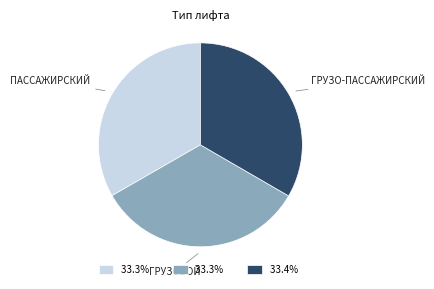

Is there any slice that represents more than half of the pie?

No